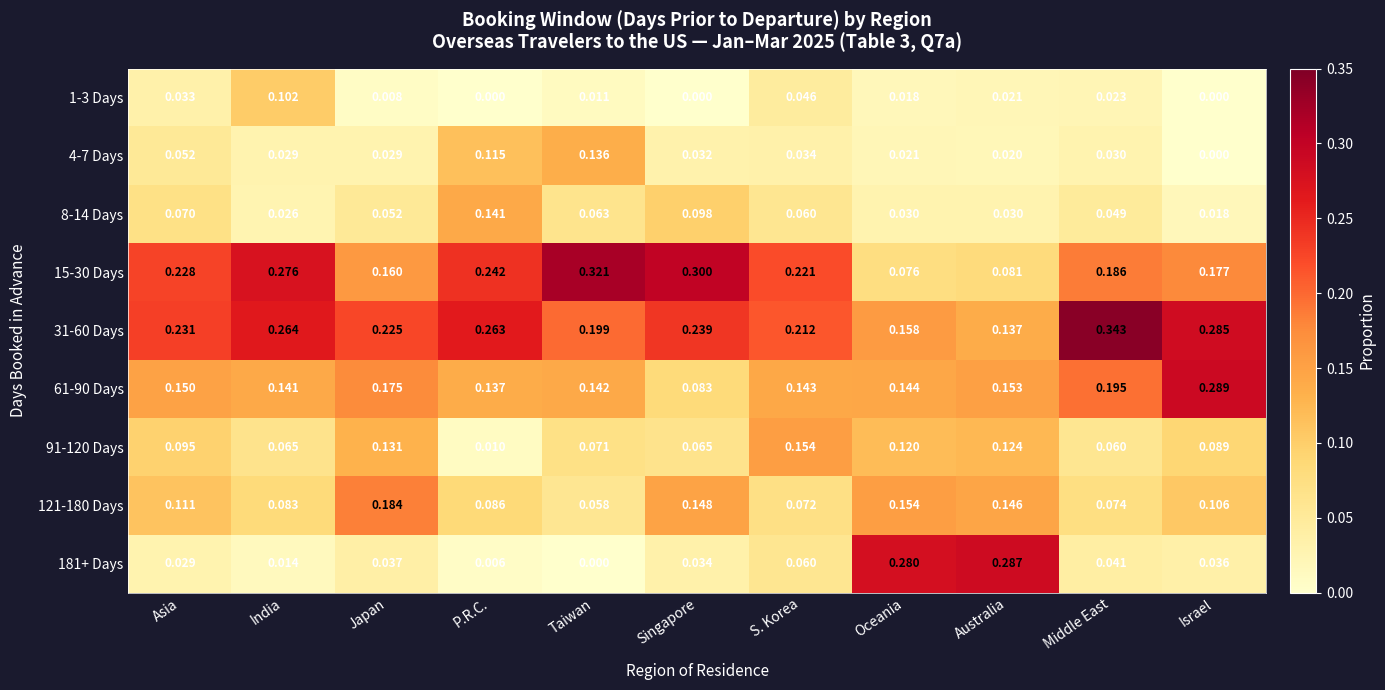

At which category is the sum across all series the highest?

S. Korea